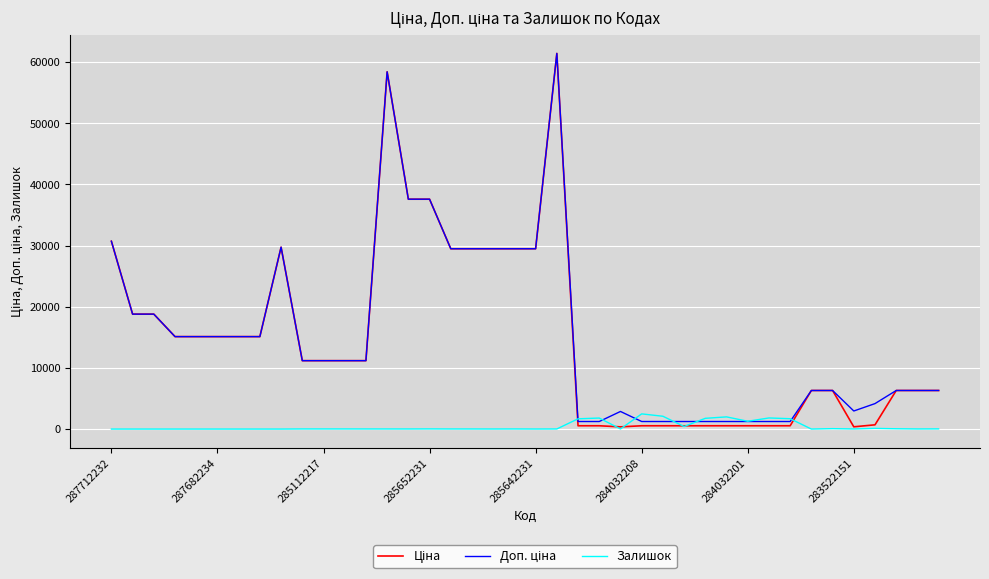

What is the sum of all Залишок values?

17498.0